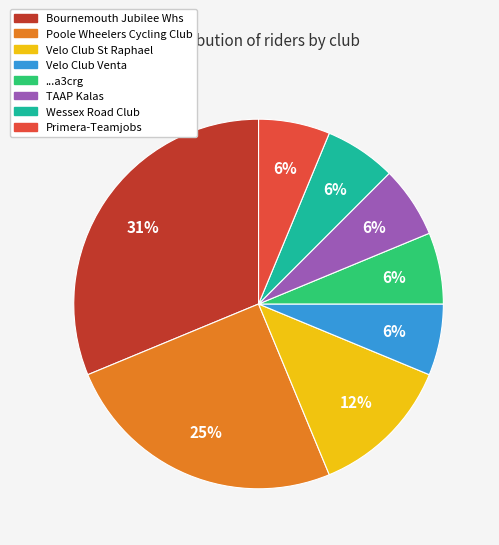

How many slices are in this pie chart?

8